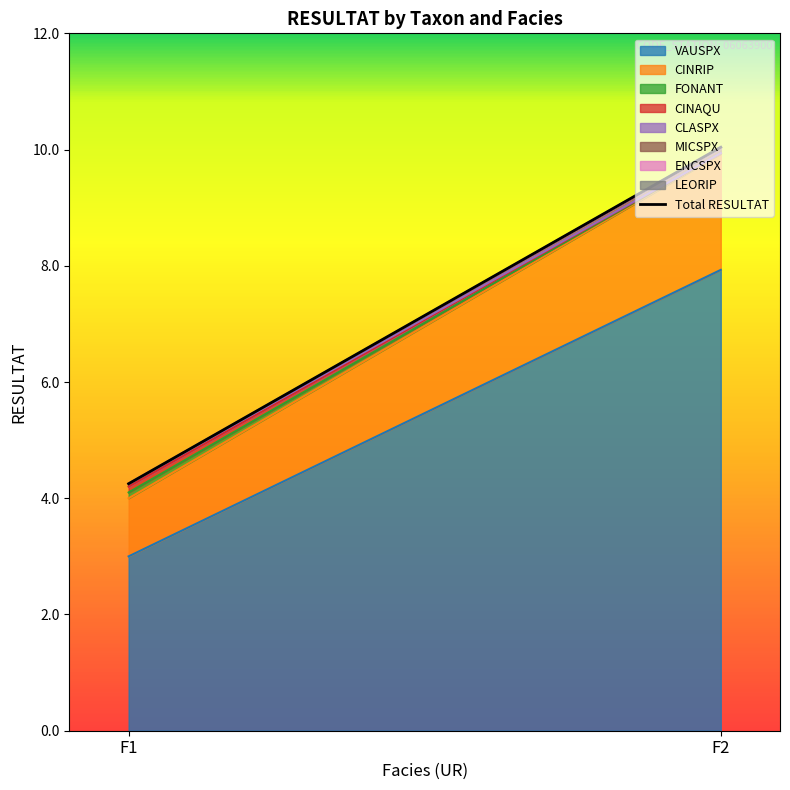

At which label is the value closest to 7?

F1